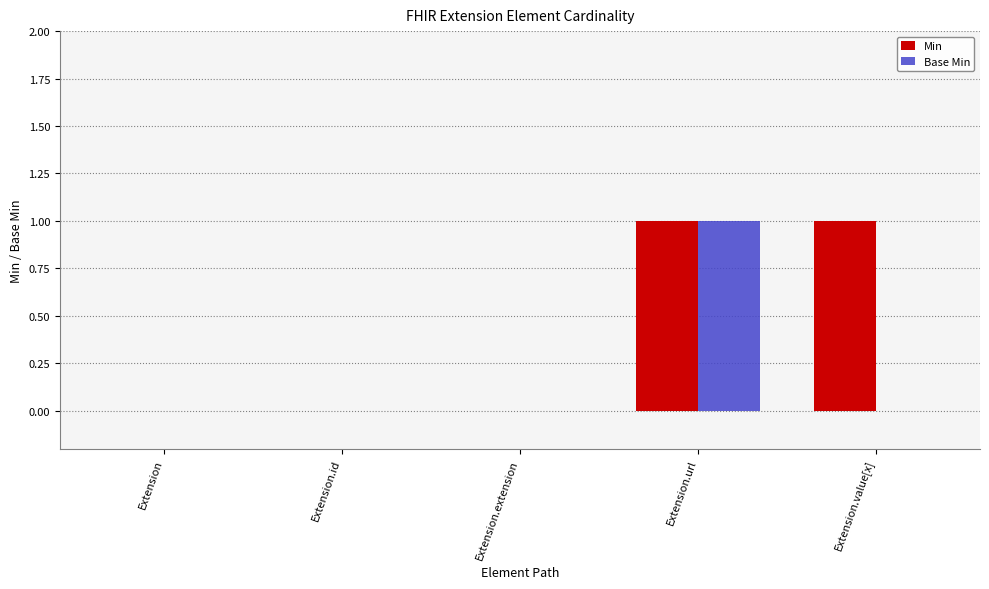

The value of Min at Extension.extension is 0. True or false?

True